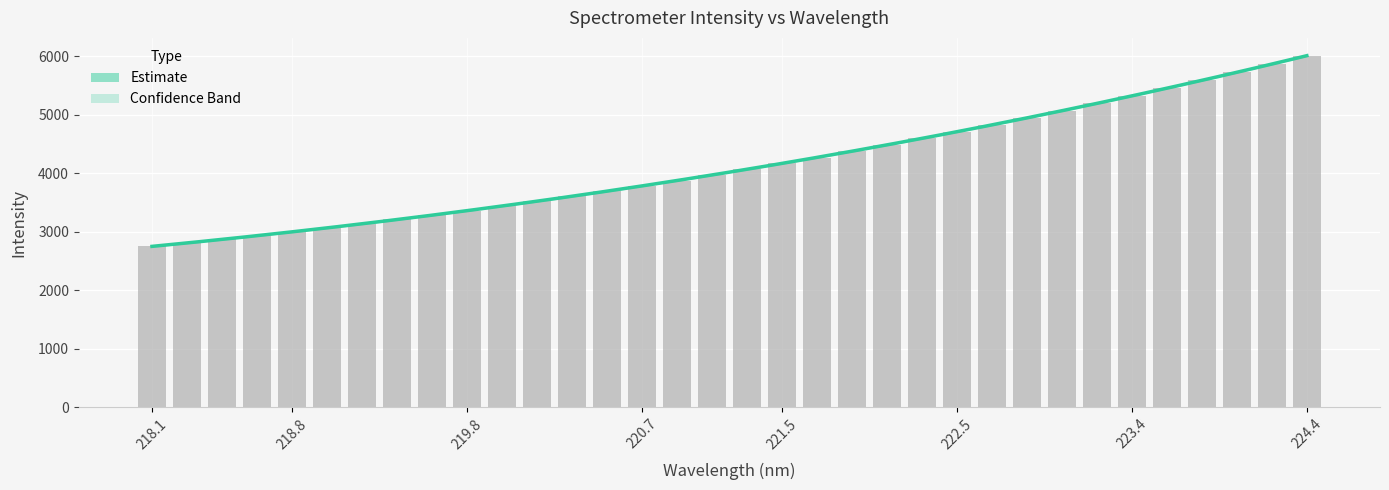

The value at 219.2067 is 770.6. True or false?

False